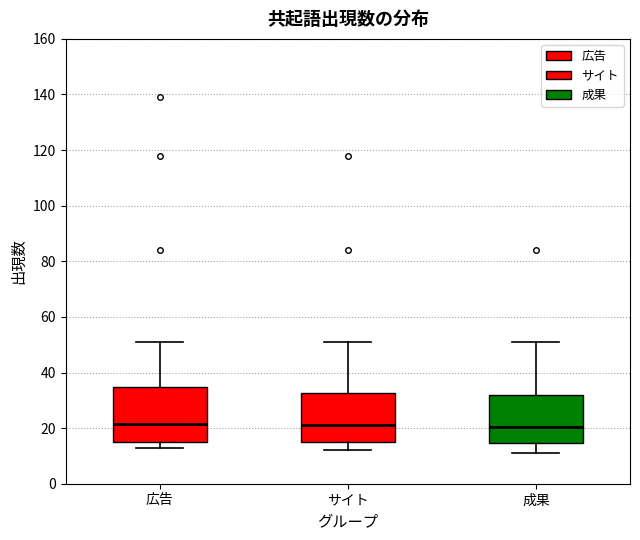

Reading left to right, read every box against the y-axis: the position of its median line, the range the box covers, and the ends of its whiskers. The values are not printed on the chart, so give them approximately, as read against the axis.

広告: median 22, box 16 to 34, whiskers 14 to 52
サイト: median 22, box 16 to 32, whiskers 12 to 52
成果: median 20, box 14 to 32, whiskers 12 to 52